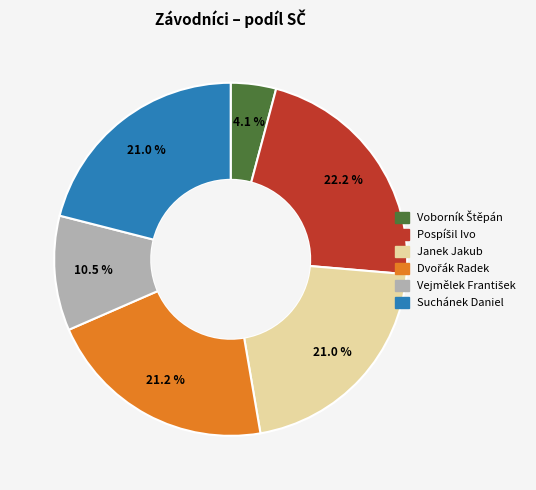

How many slices are in this pie chart?

6